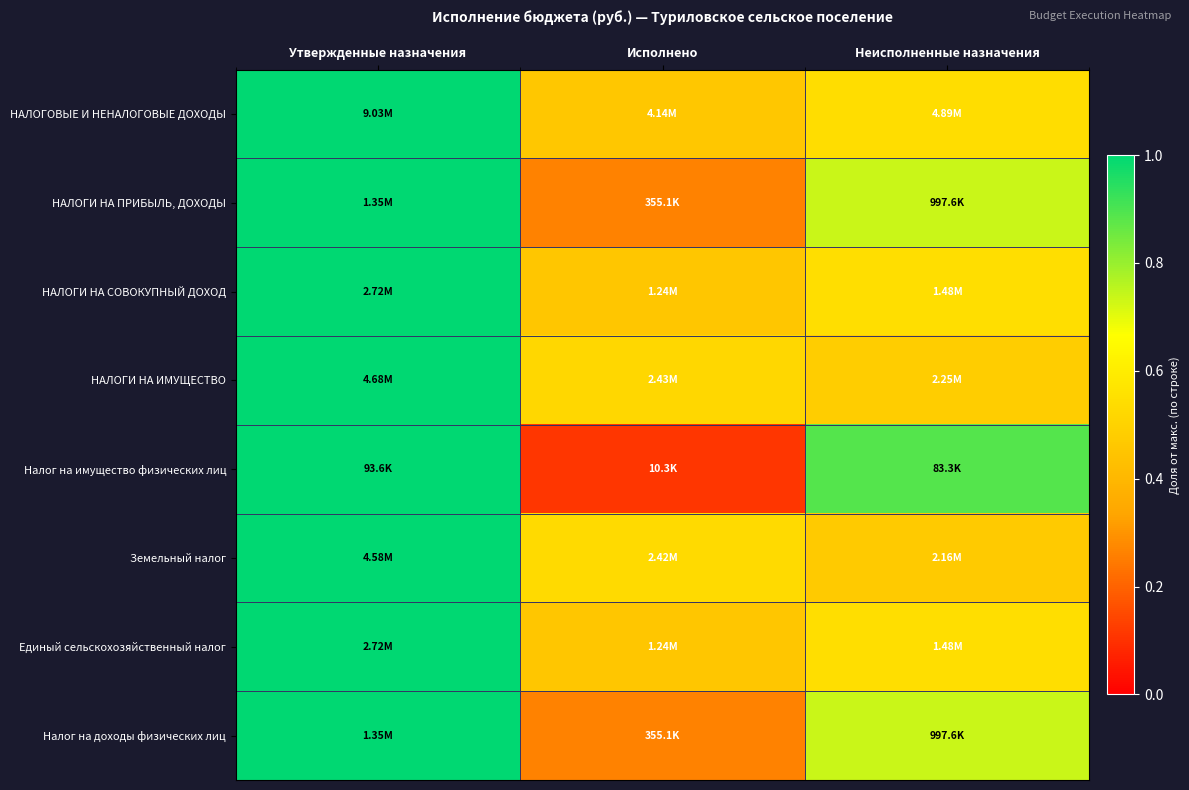

What is the total value across all series at Утвержденные назначения?

8.0